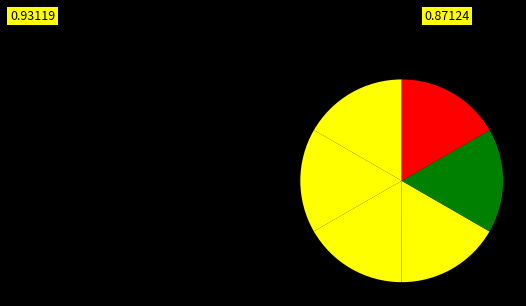

Is there any slice that represents more than half of the pie?

No